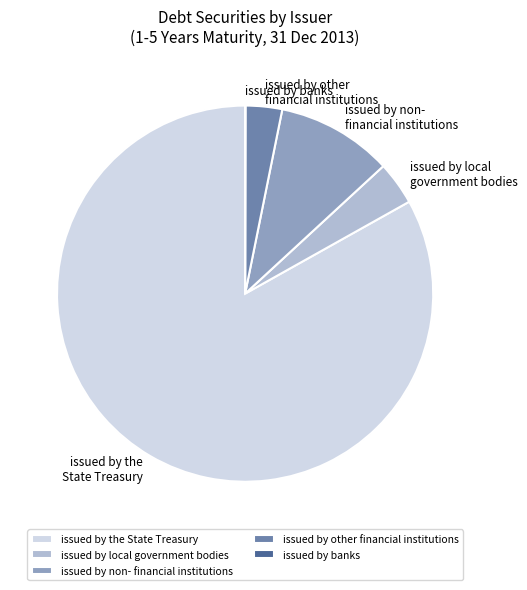

Between issued by the State Treasury and issued by non- financial institutions, which is larger?

issued by the State Treasury